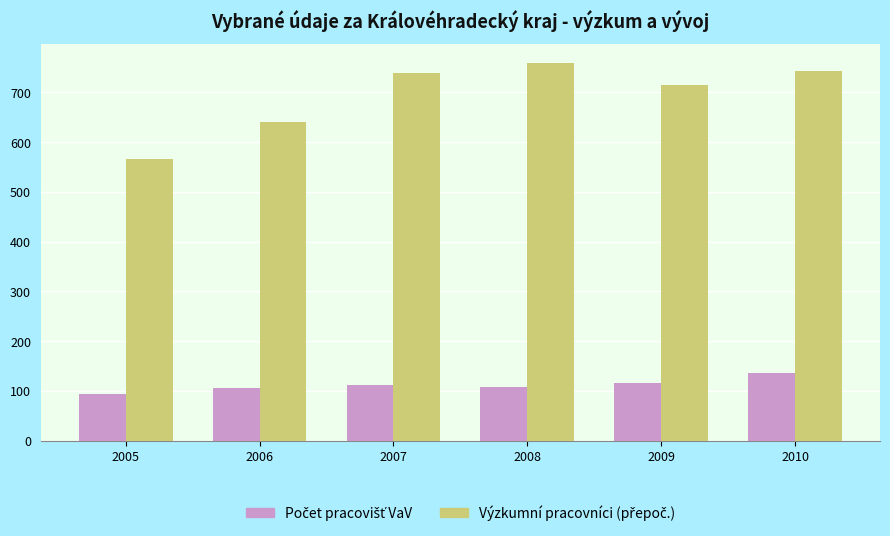

What is the total value across all series at 2007?

849.9